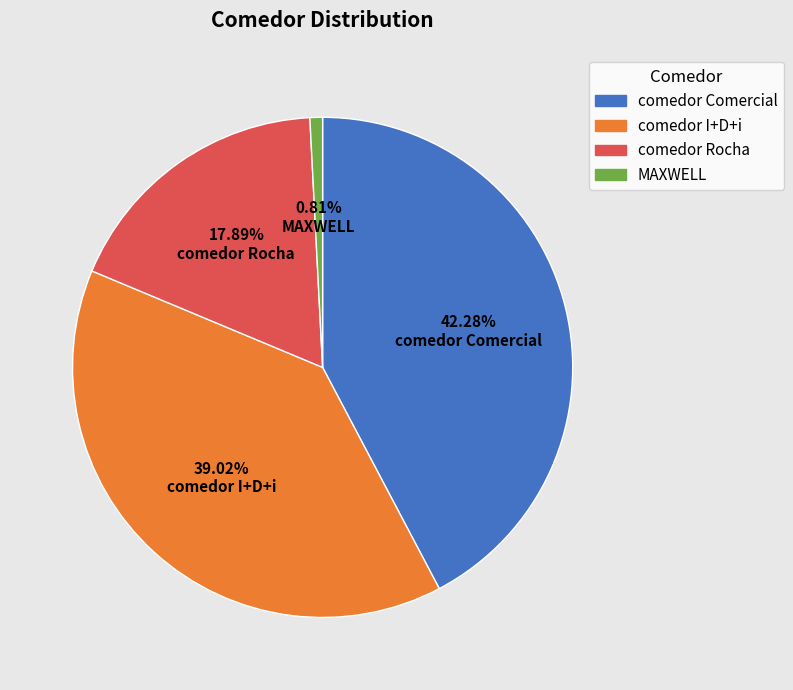

To the nearest percent, what portion does comedor I+D+i represent?

39%